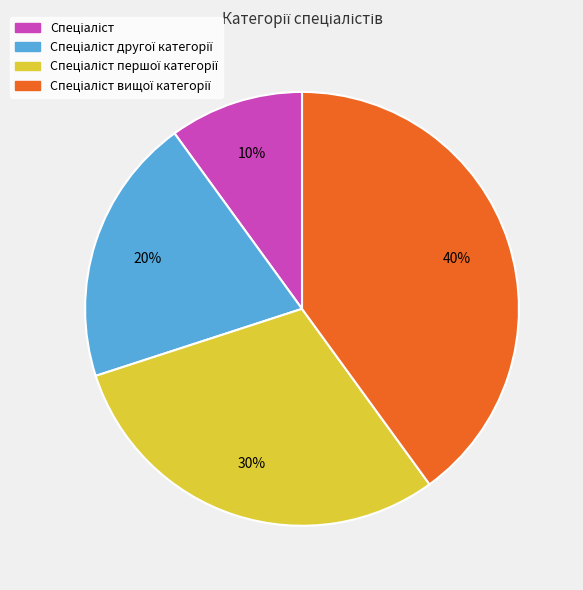

Is there a majority slice in this chart?

No